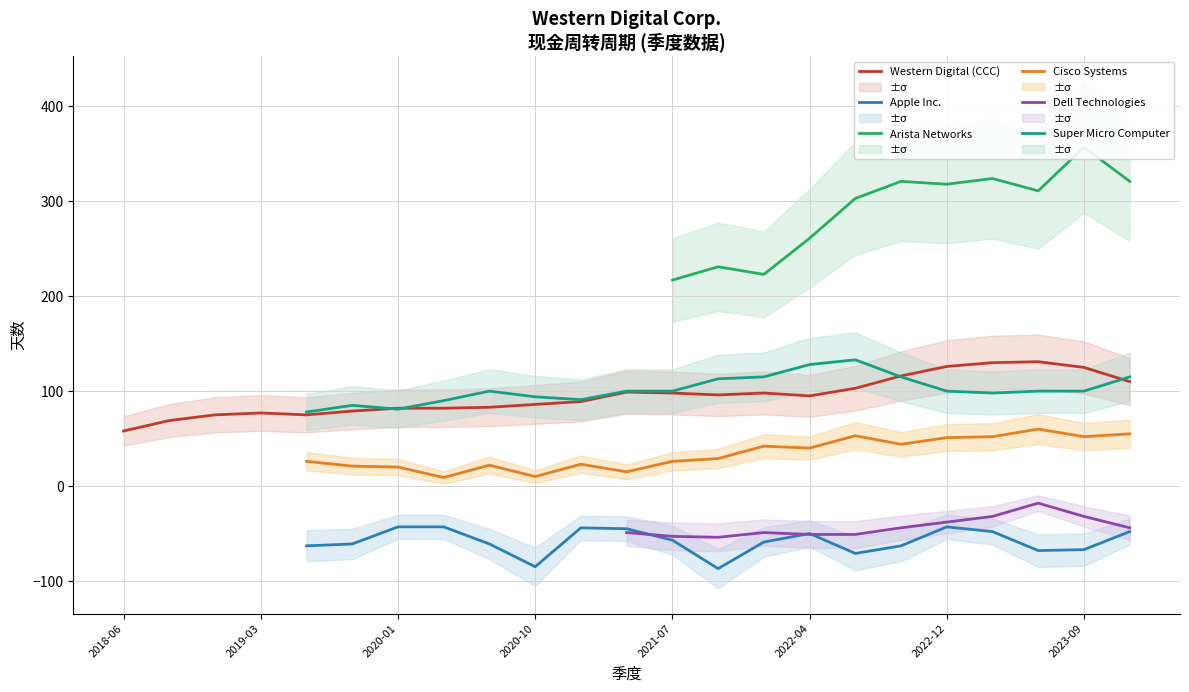

True or false: Apple Inc. and Cisco Systems cross at least once.

False